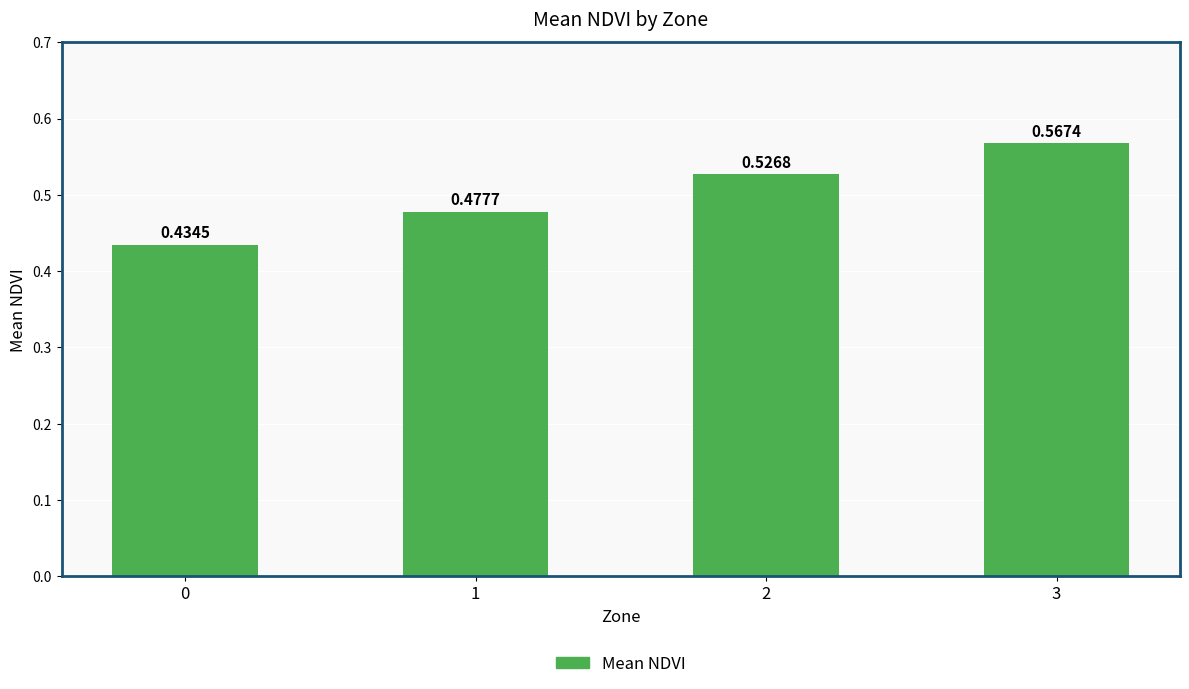

List the labels in order of value, largest first.

3, 2, 1, 0